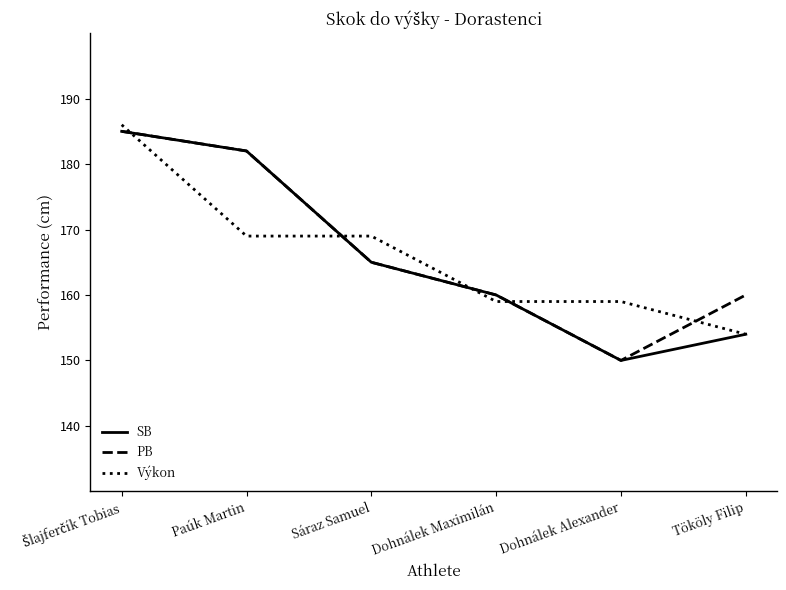

True or false: SB has a value of 103 at Dohnálek Maximilán.

False